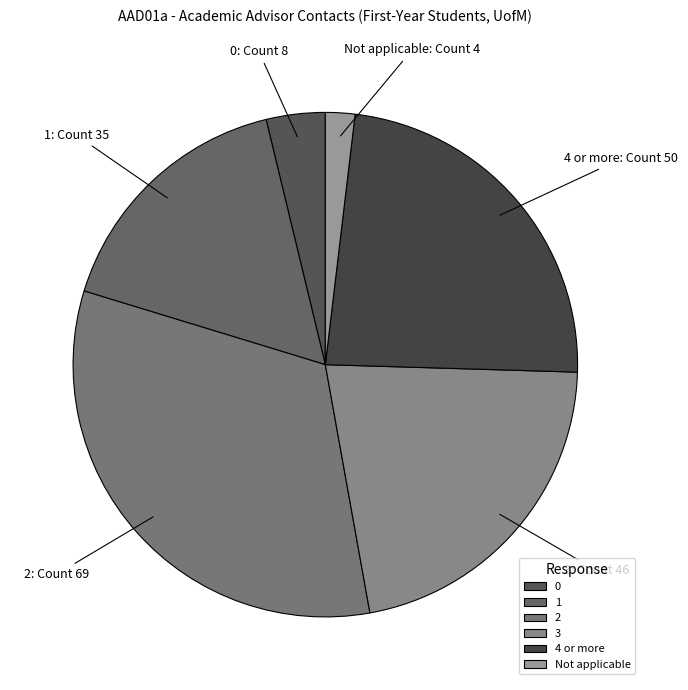

What is the largest slice in the pie chart?

2